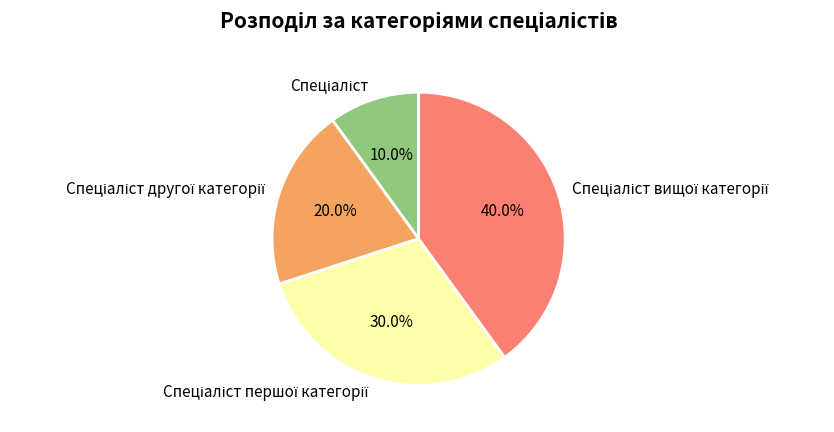

Does any single category account for the majority?

No